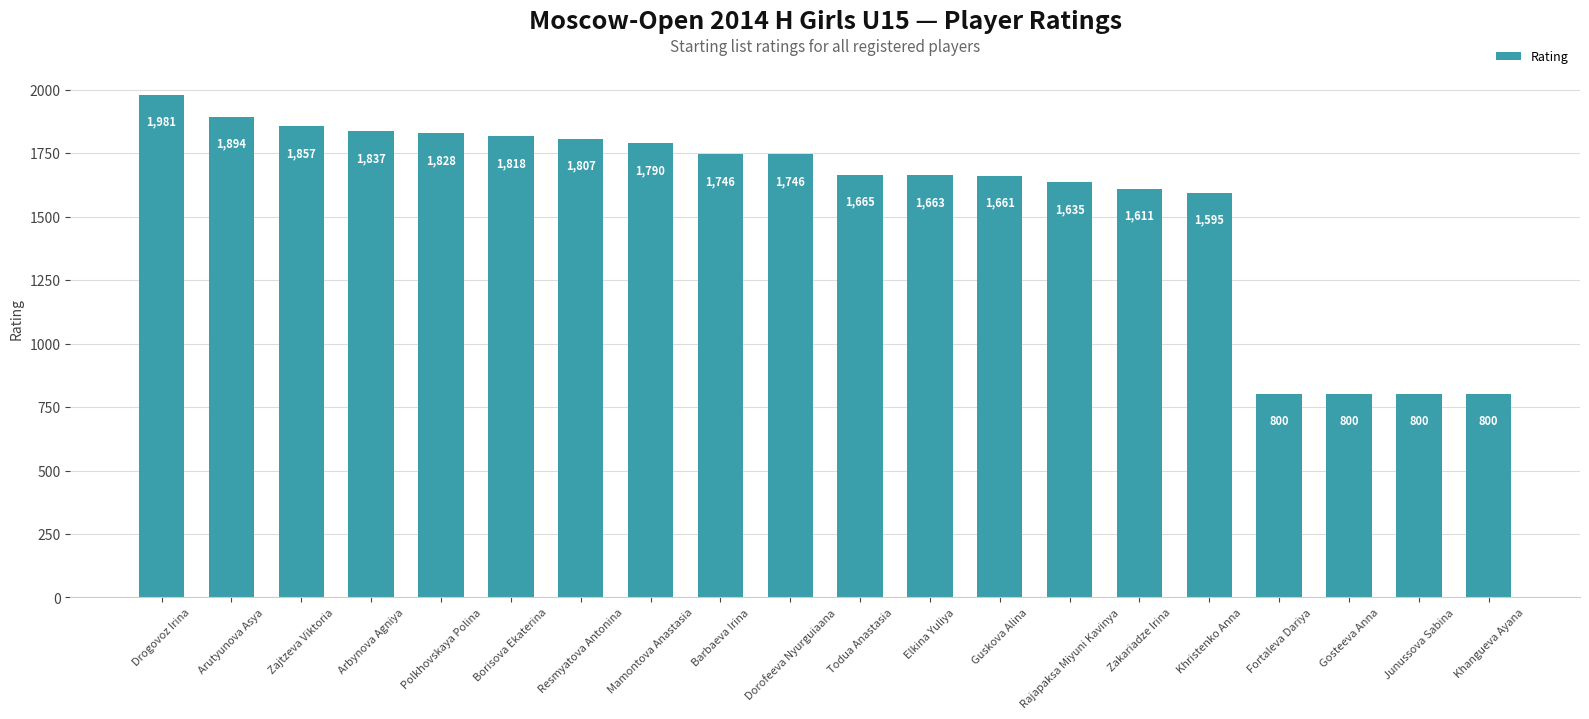

What position from the left is Barbaeva Irina?

9